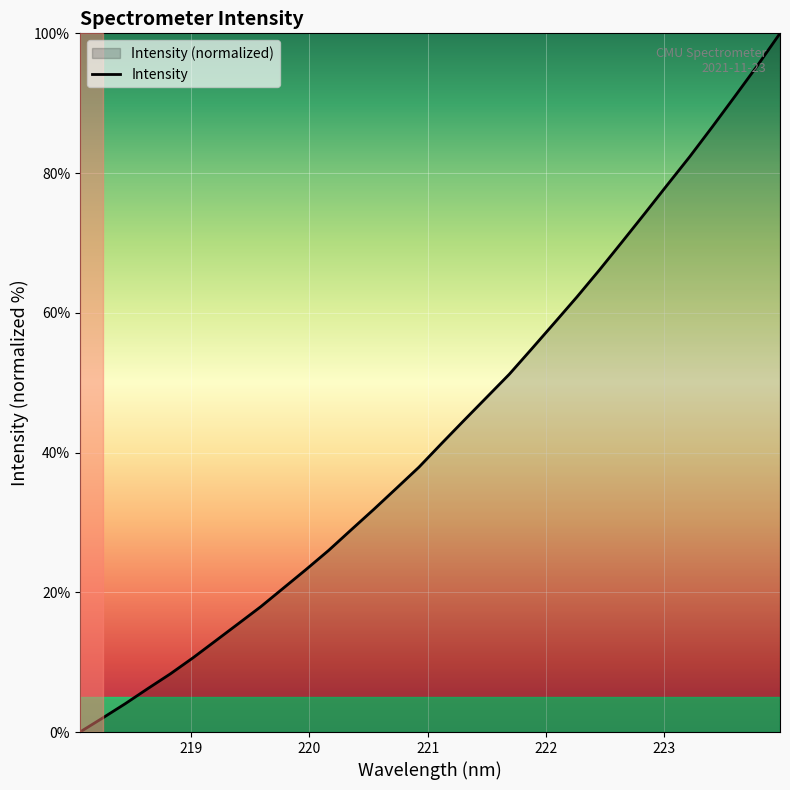

At which label is the value closest to 50?

221.6902